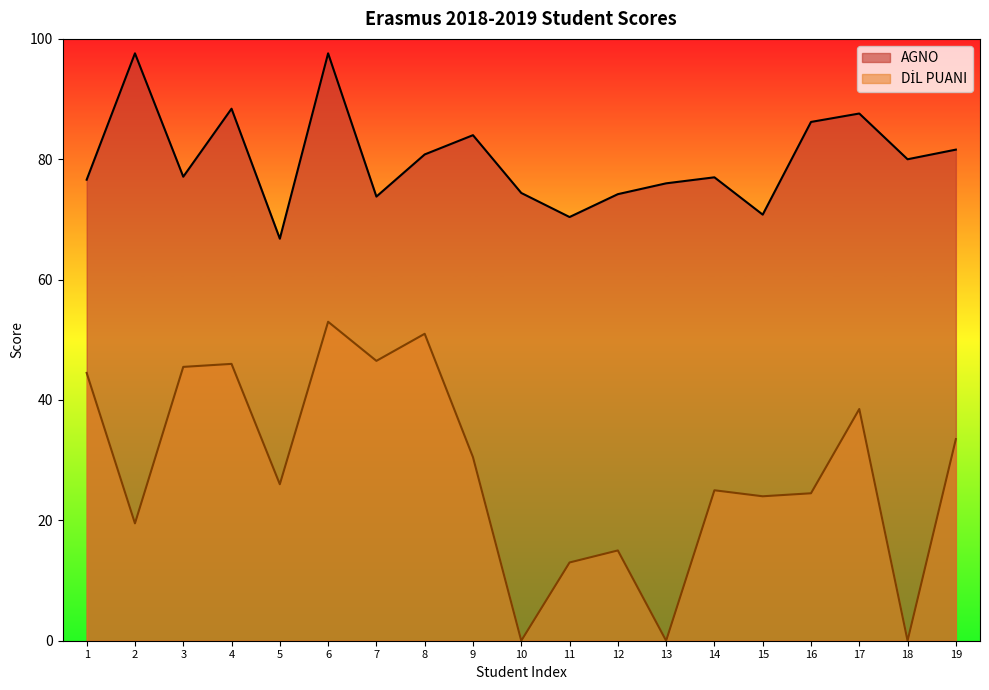

Which series has the largest total across all categories?

AGNO